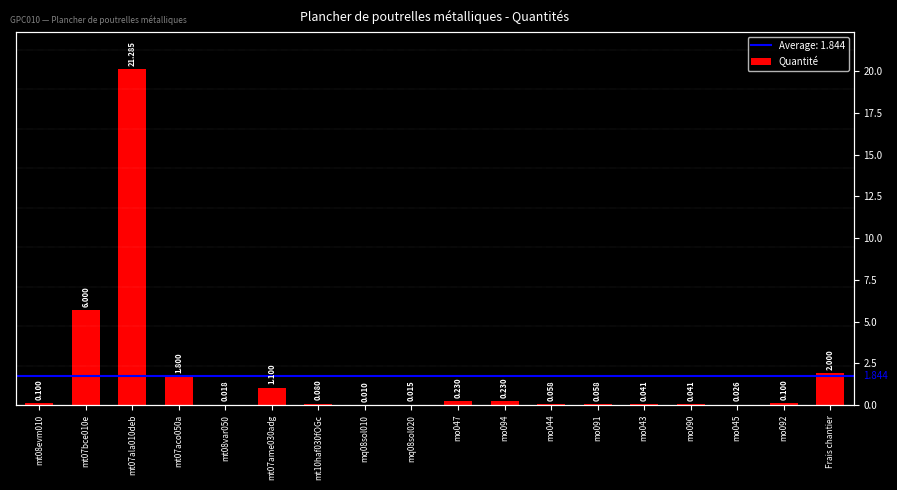

Between mo045 and mt07bce010e, which is larger?

mt07bce010e